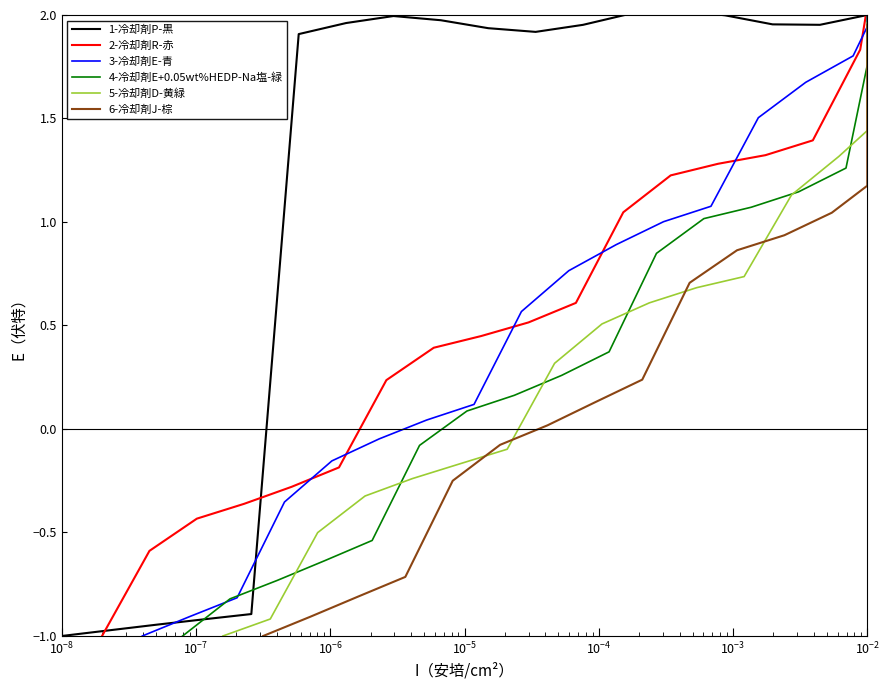

What is the minimum value for 1-冷却剤P-黒?

-1.0